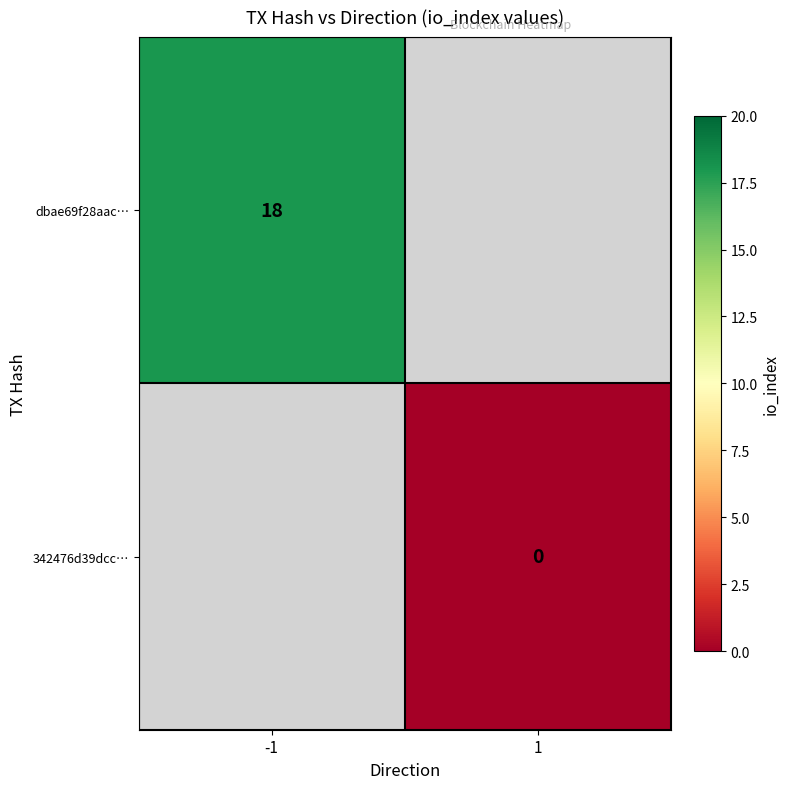

Which label corresponds to the largest value in the chart?

-1